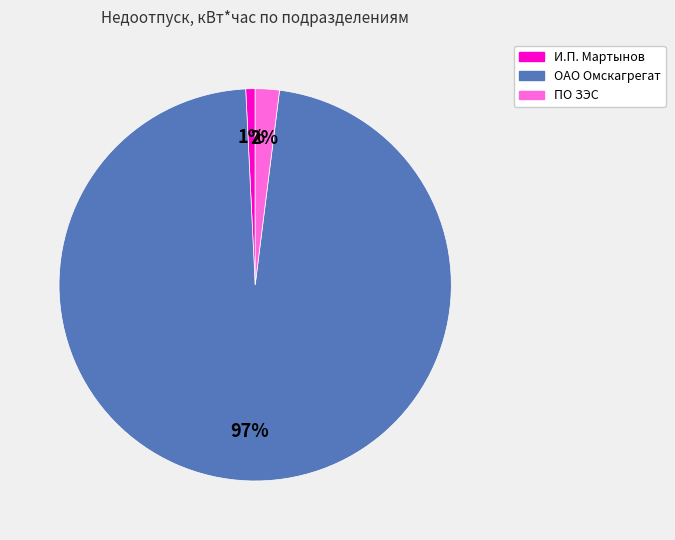

How many segments does this pie chart have?

3